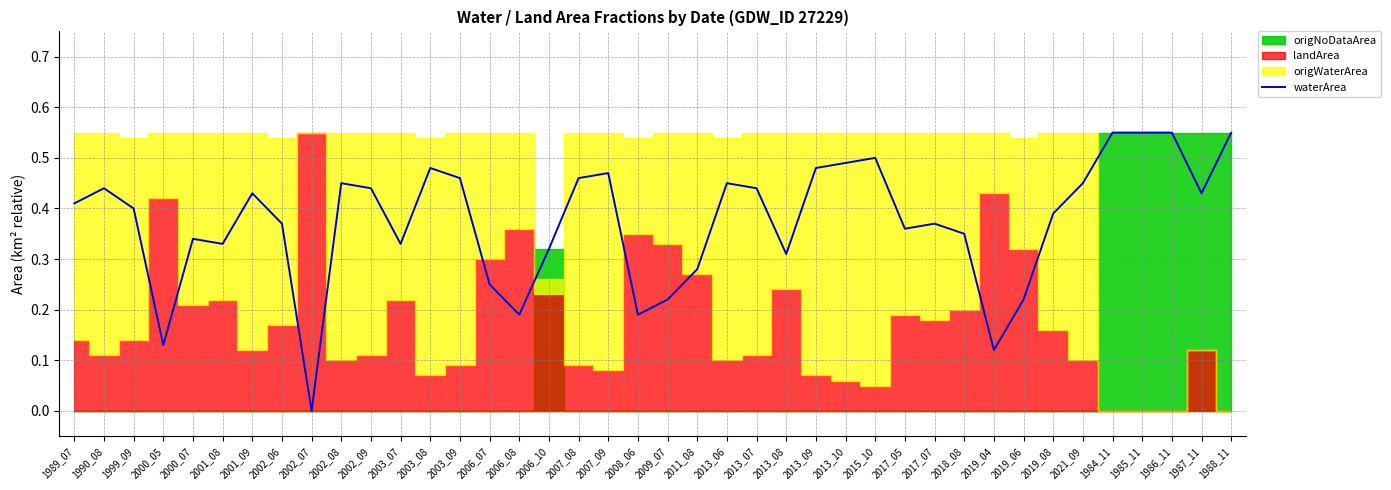

What is the difference between the values at 1985_11 and 2002_07?

0.6